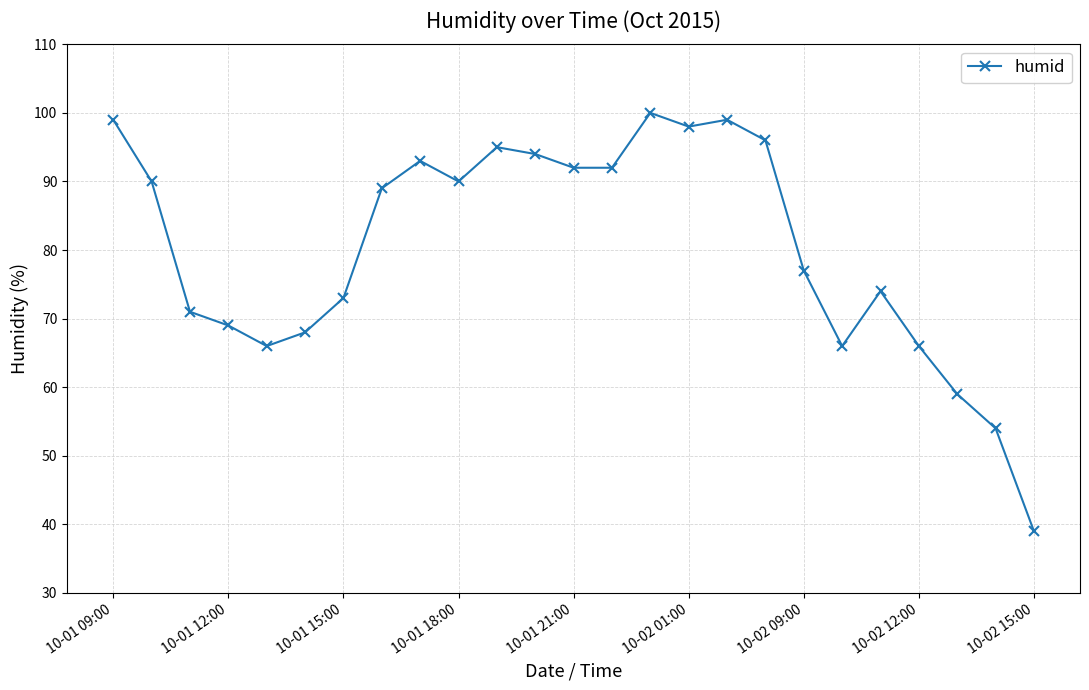

What is the average value?

80